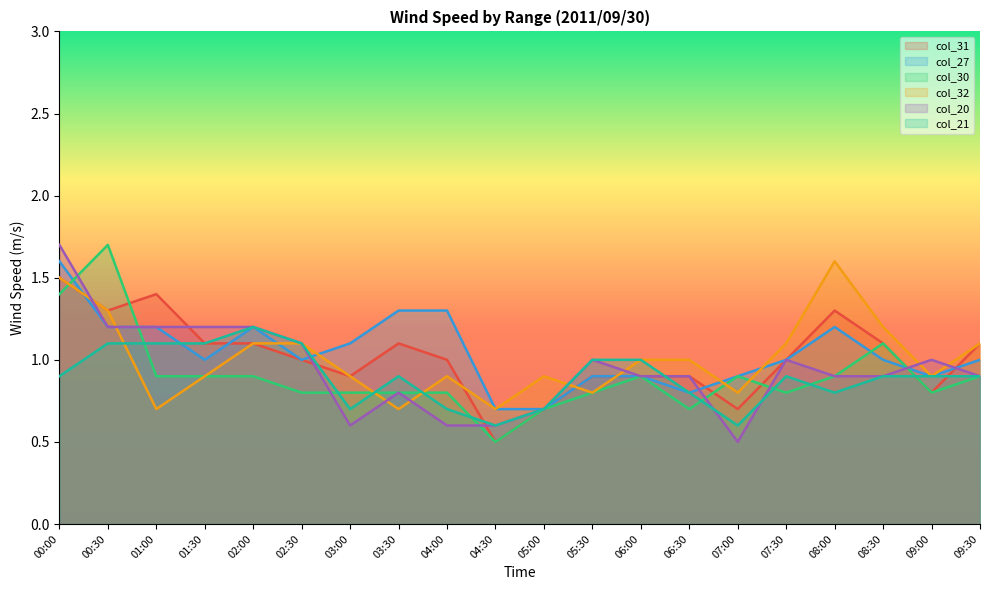

After their last crossing, which series has the higher values: col_30 or col_27?

col_27